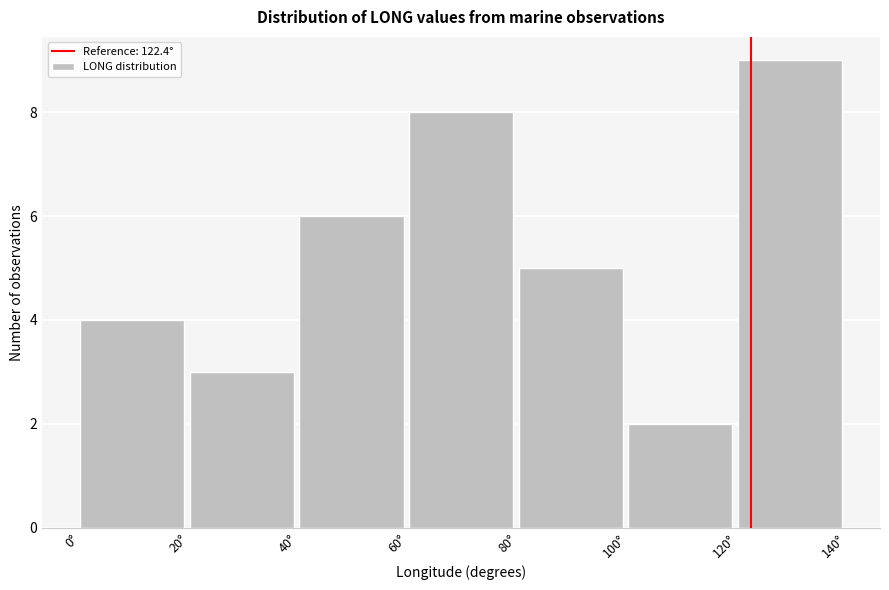

Over which range of the x-axis is the bar tallest?

120 to 140